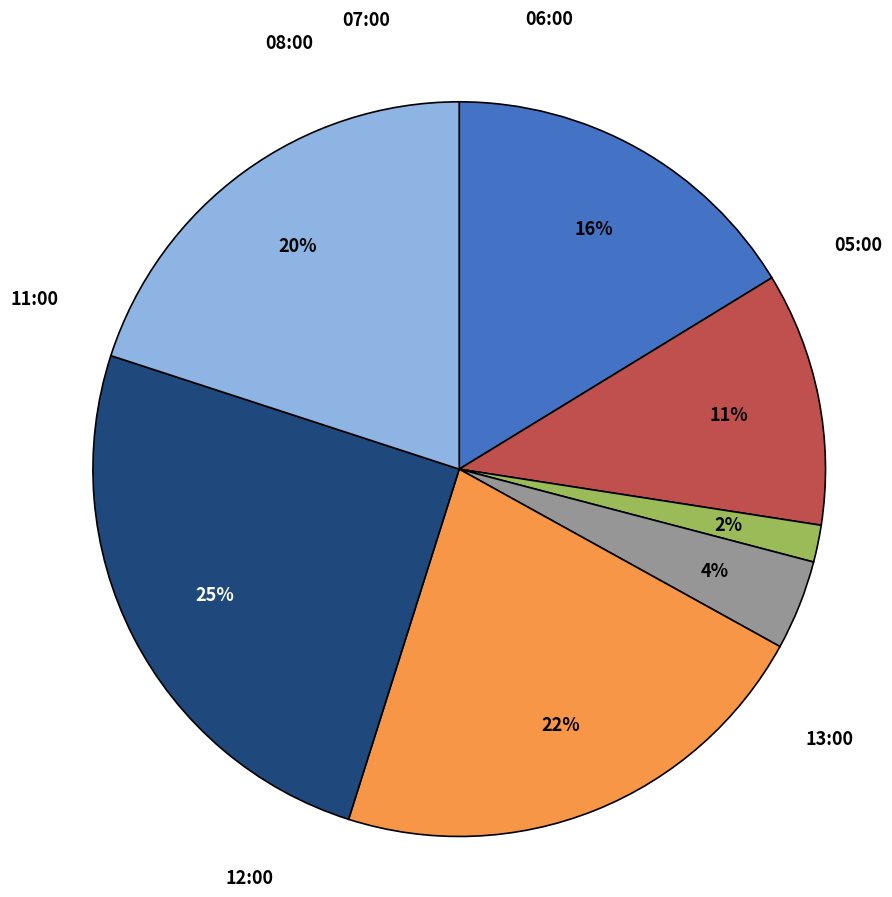

Approximately how many times larger is the value at 08:00 compared to 07:00?

2.4